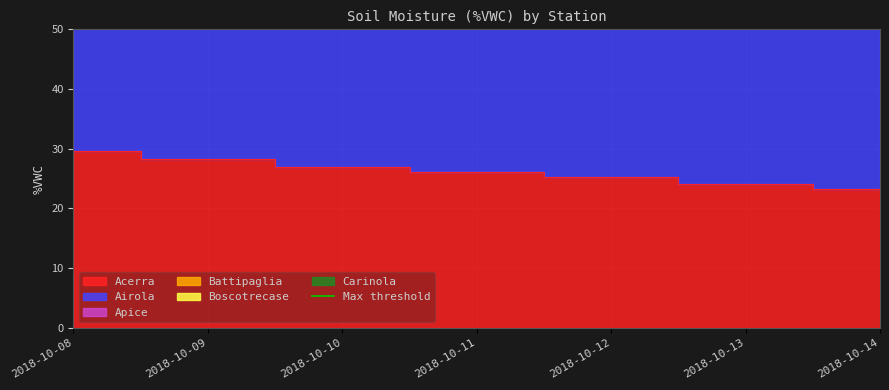

Count the number of categories in the chart.

7